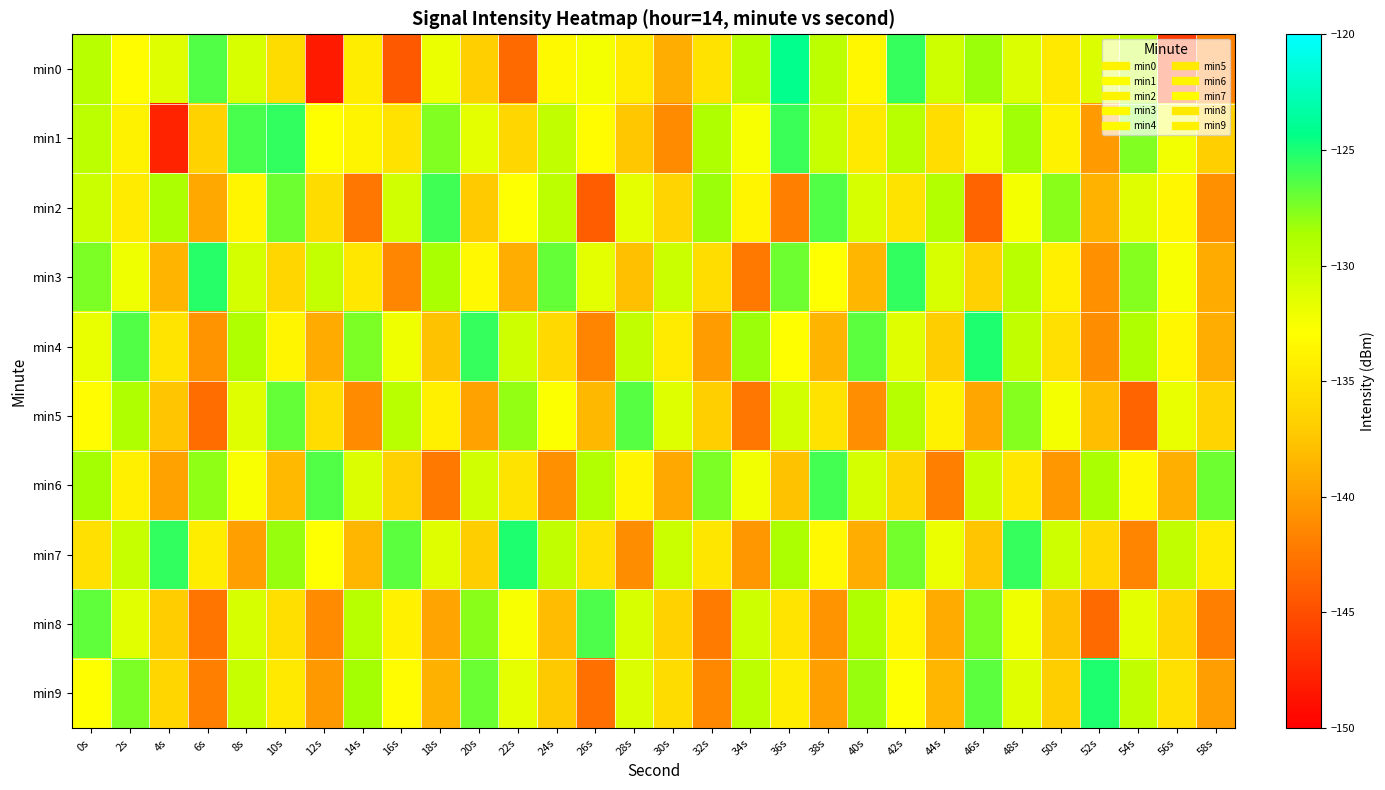

What is the spread (max minus min) of values at 56s?

16.4